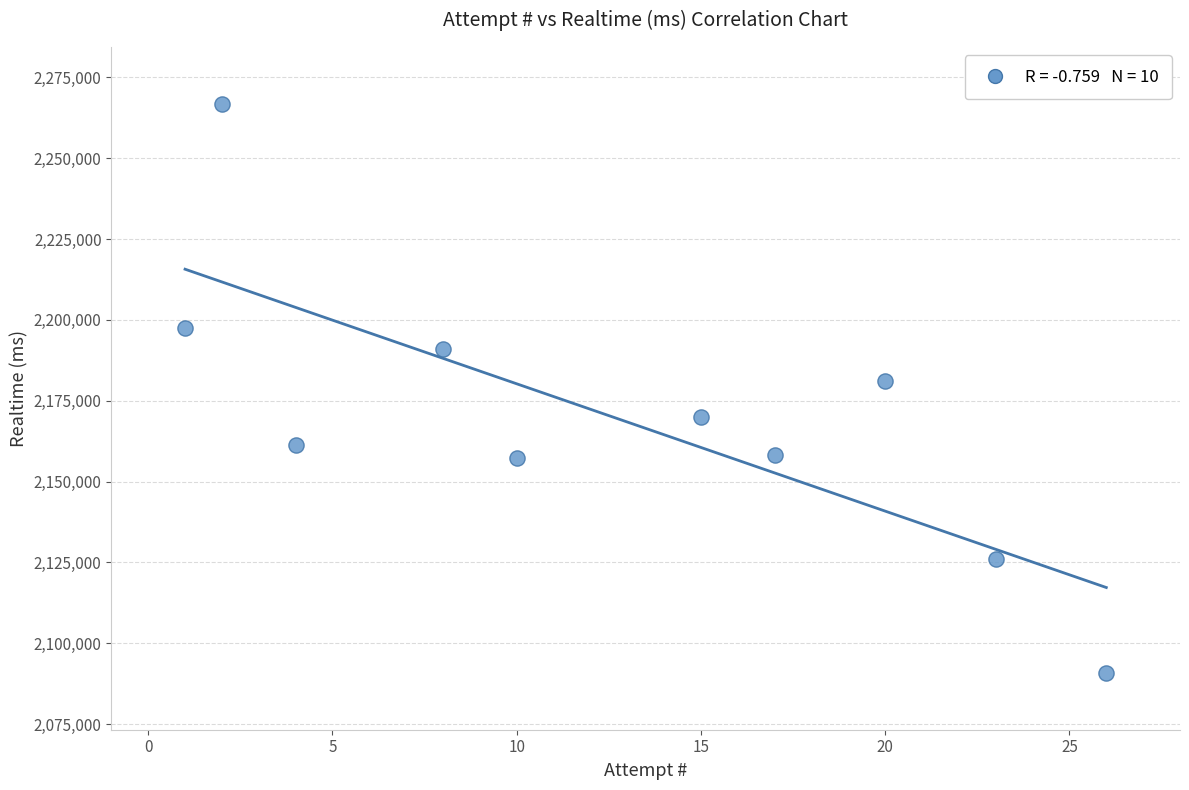

What is the range of X values (max minus min)?

25